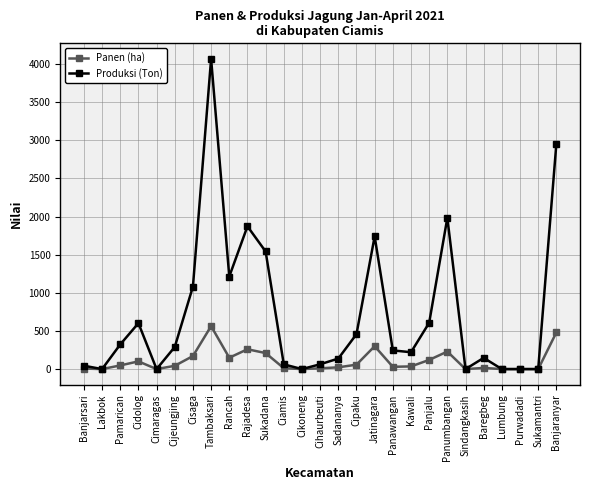

Is this an area chart (filled region under the line)?

No